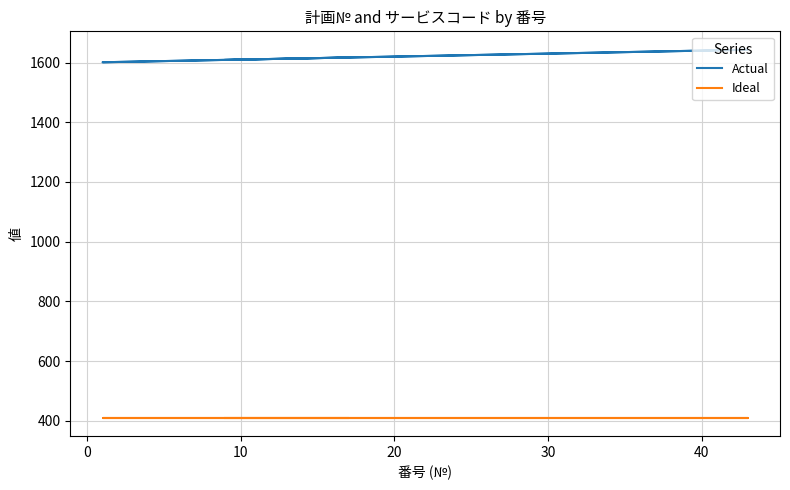

True or false: Actual has more than 2 points higher than both neighbors.

False